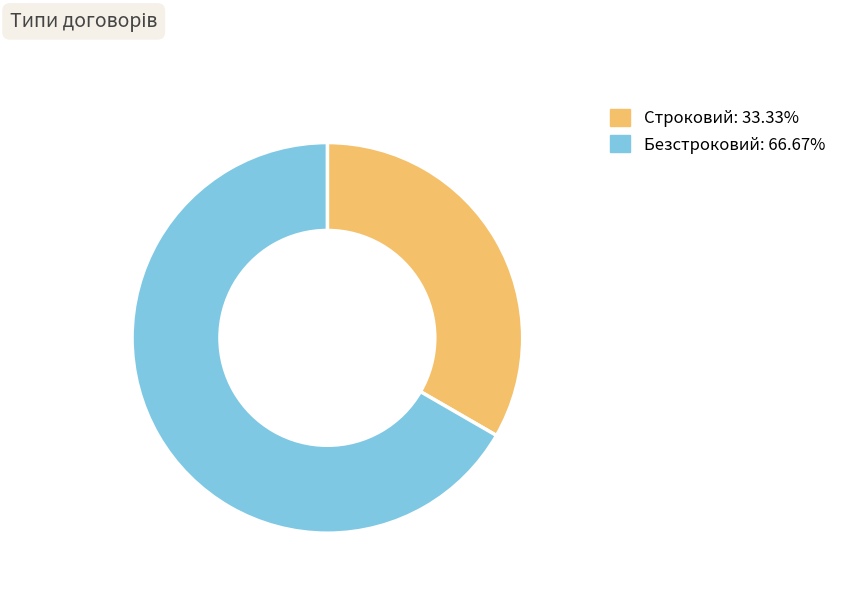

Is the sum of Строковий: 33.33% and Безстроковий: 66.67% greater than half?

Yes